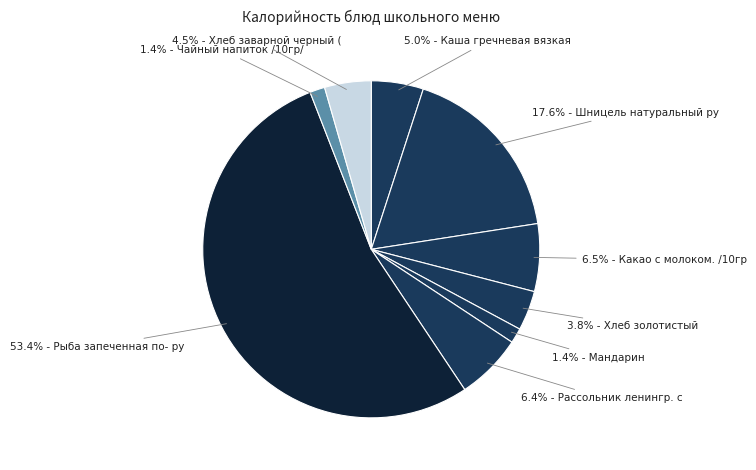

Rank the categories by value from highest to lowest.

Рыба запеченная по- русски, Шницель натуральный рублен./свин/, Какао с молоком. /10гр/, Рассольник ленингр. с см./перловка/, Каша гречневая вязкая, Хлеб заварной черный ( нарезка), Хлеб золотистый, Чайный напиток /10гр/, Мандарин